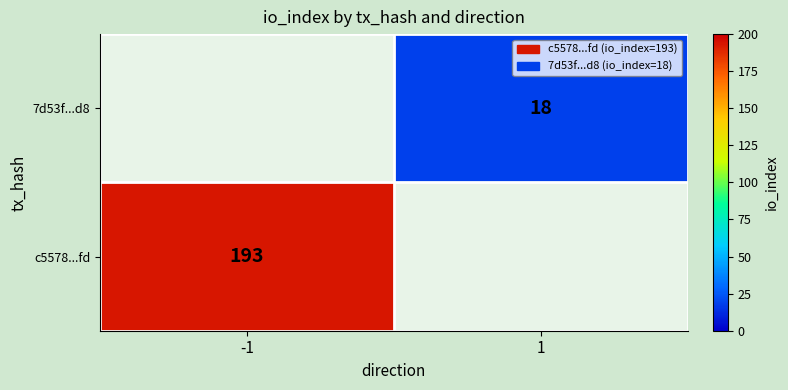

Is it true that 7d53f...d8 equals 5 at 1?

False